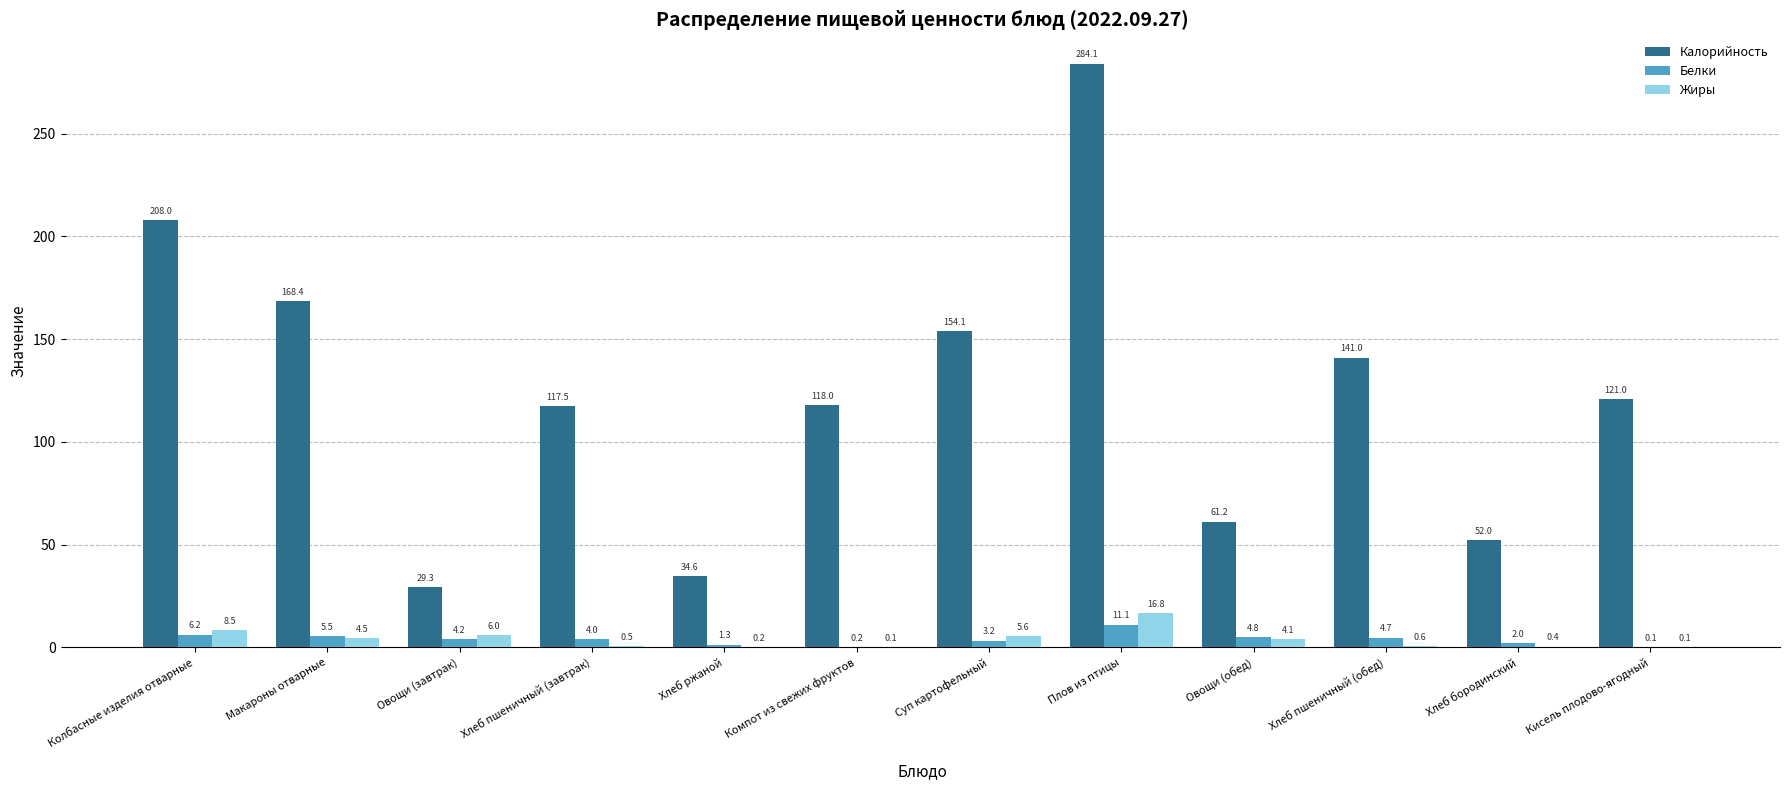

The value of Жиры at Кисель плодово-ягодный is 0.1. True or false?

True